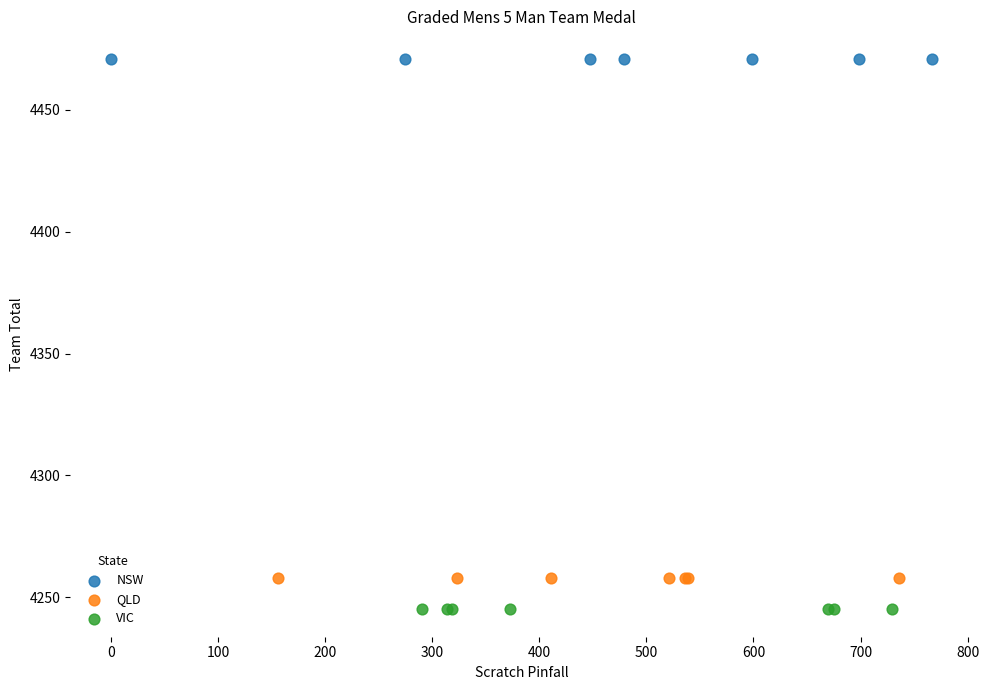

Which series contains the highest Y value?

NSW